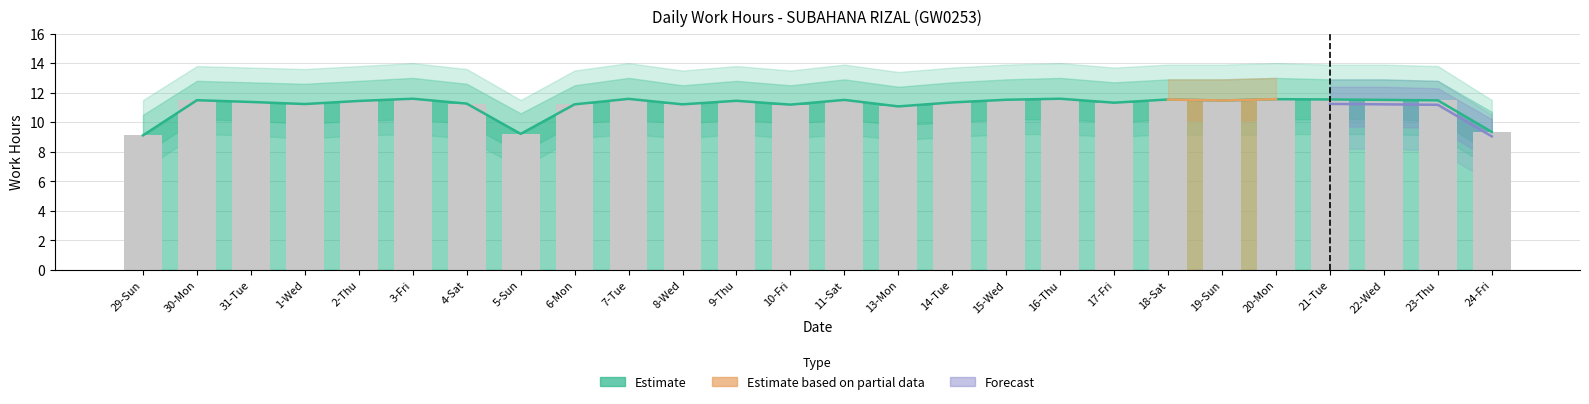

What is the maximum value shown in the chart?

11.6